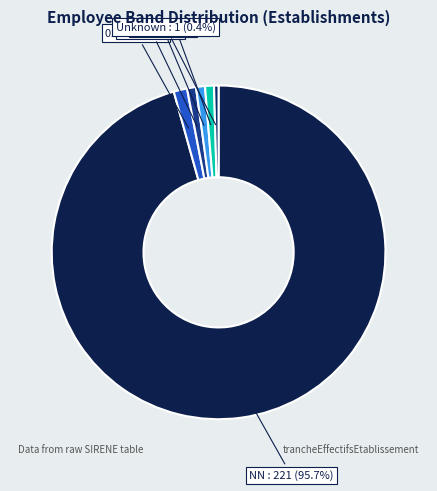

To the nearest percent, what is the average slice percentage?

17%